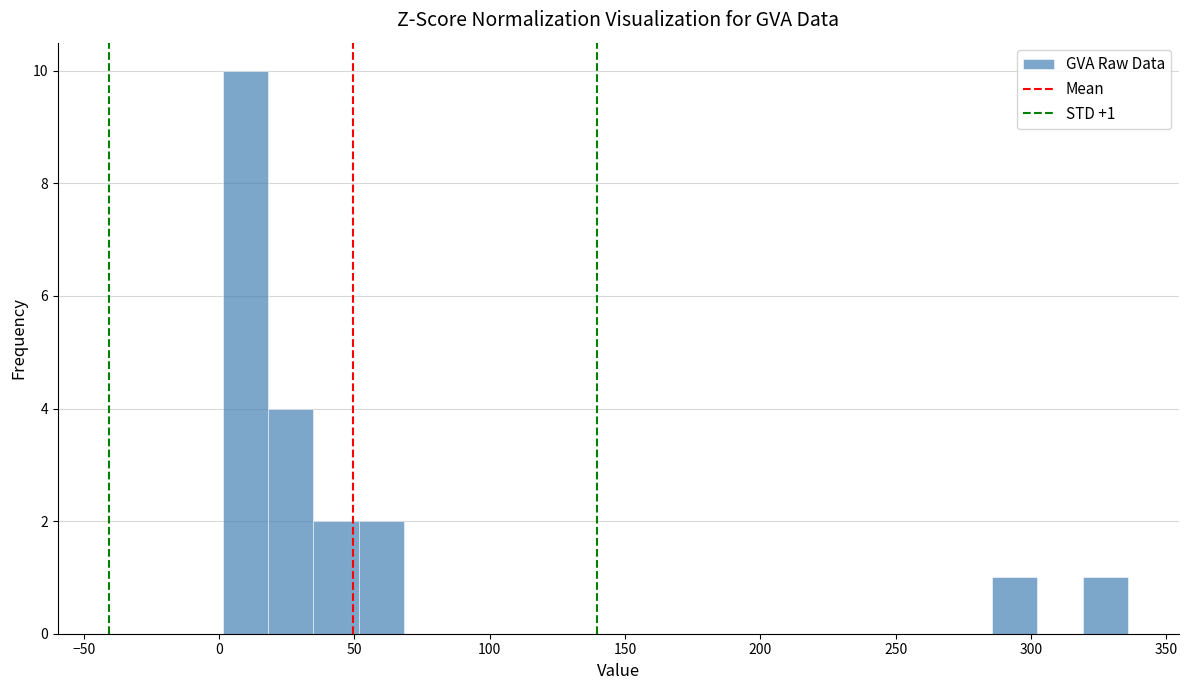

Read against the x-axis, roughly where is the centre of the tallest bar?

10